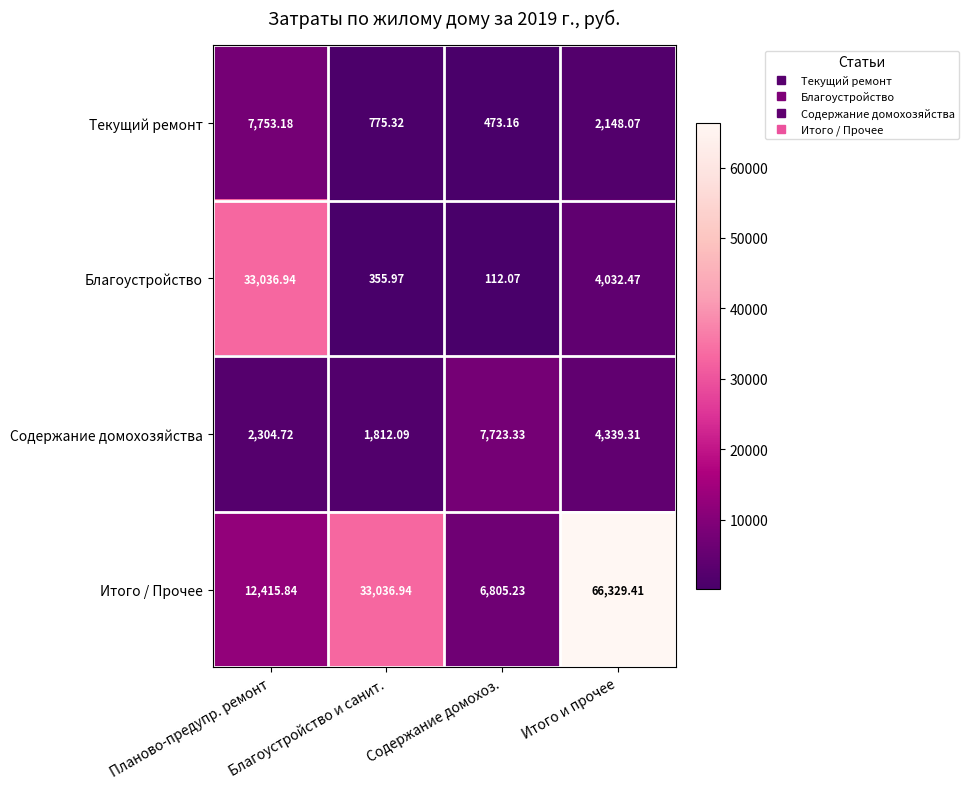

Which category has the lowest value across all series?

Содержание домохоз.